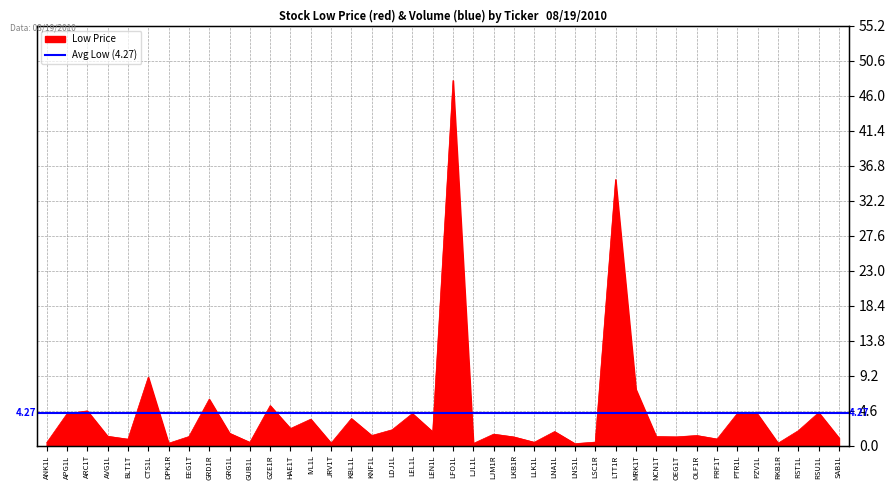

Reading left to right, transcribe all the data shown in this chart.

0.4	4.2	4.6	1.2	0.8	9.0	0.3	1.2	6.1	1.6	0.4	5.2	2.2	3.5	0.3	3.5	1.3	2.1	4.2	1.8	48.0	0.3	1.5	1.1	0.4	1.8	0.2	0.5	35.0	7.4	1.2	1.1	1.3	0.9	4.2	4.1	0.3	2.0	4.3	1.0